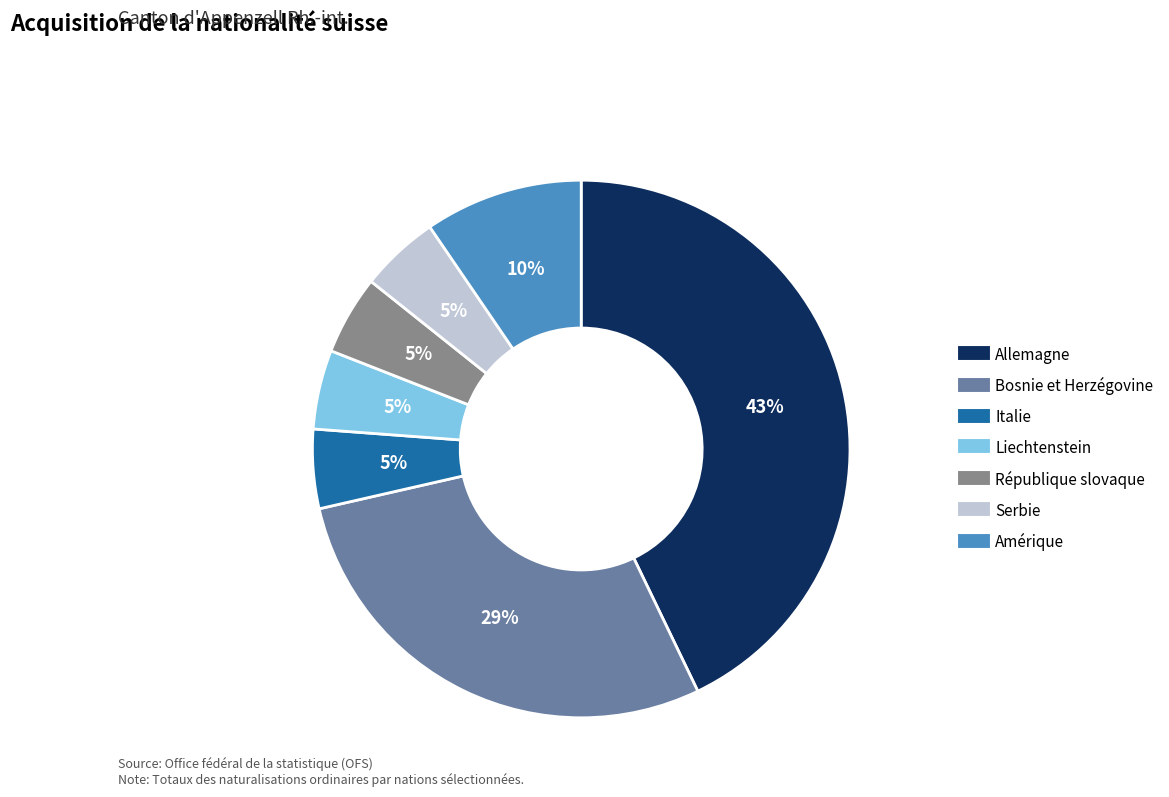

Do Allemagne and Amérique together represent more than half of the pie?

Yes